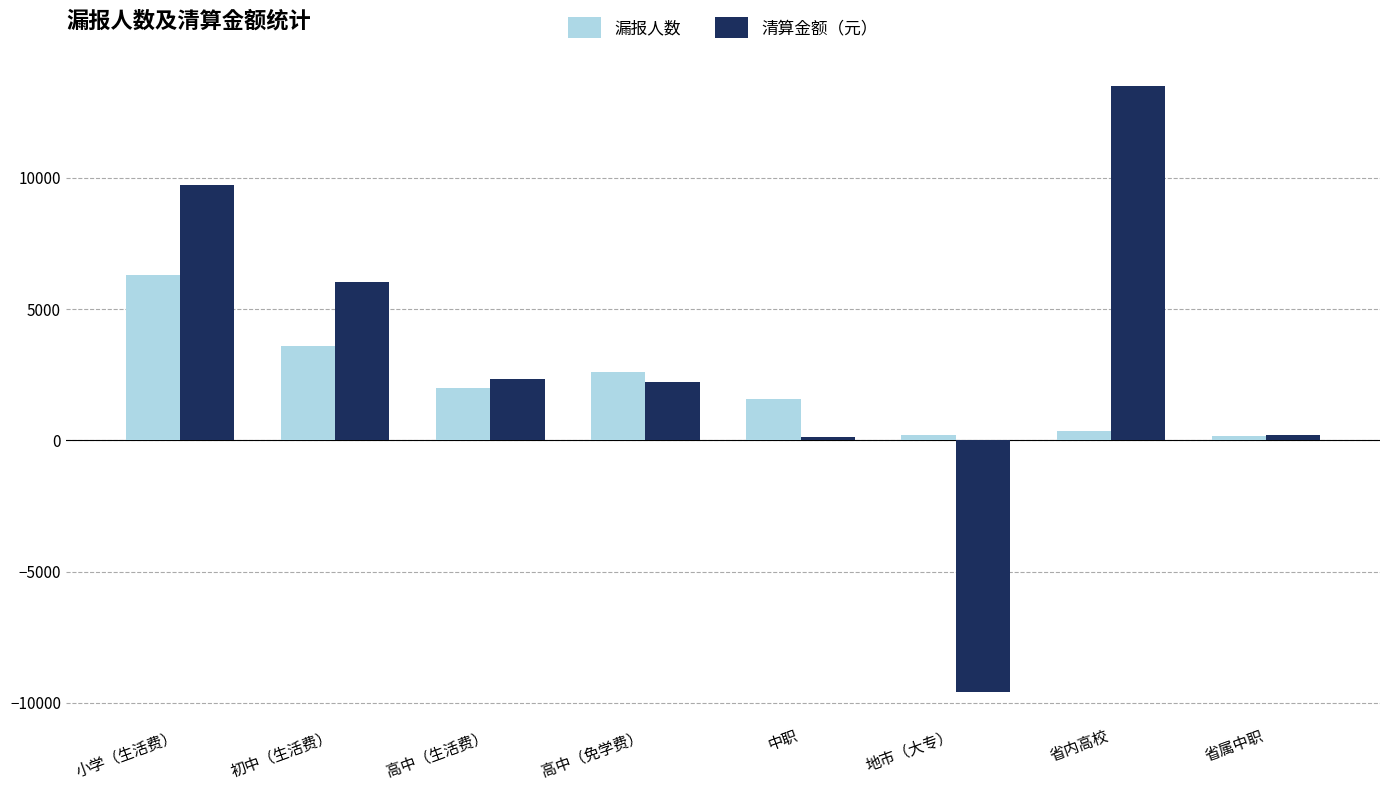

What is the minimum value shown in the chart?

-9594.7